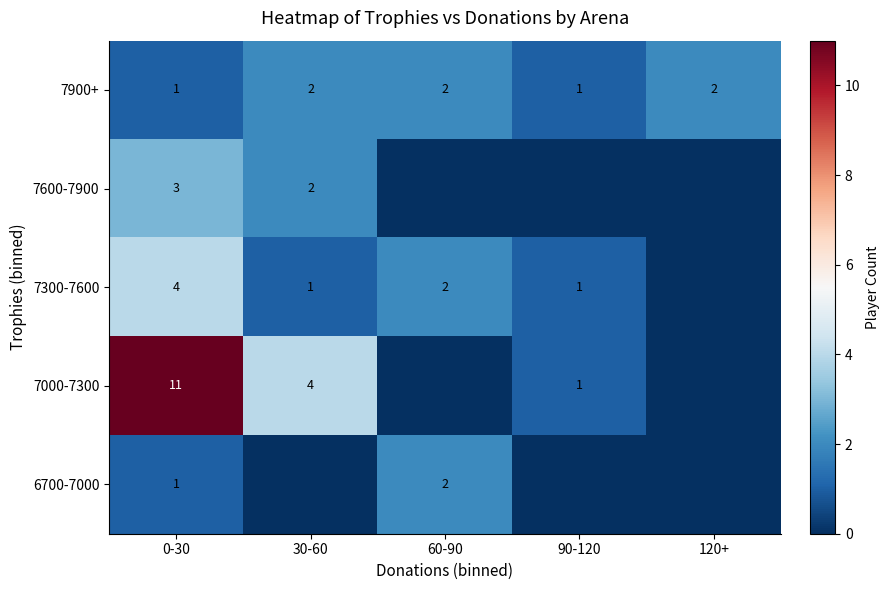

The value of 7000-7300 at 0-30 is 3. True or false?

False